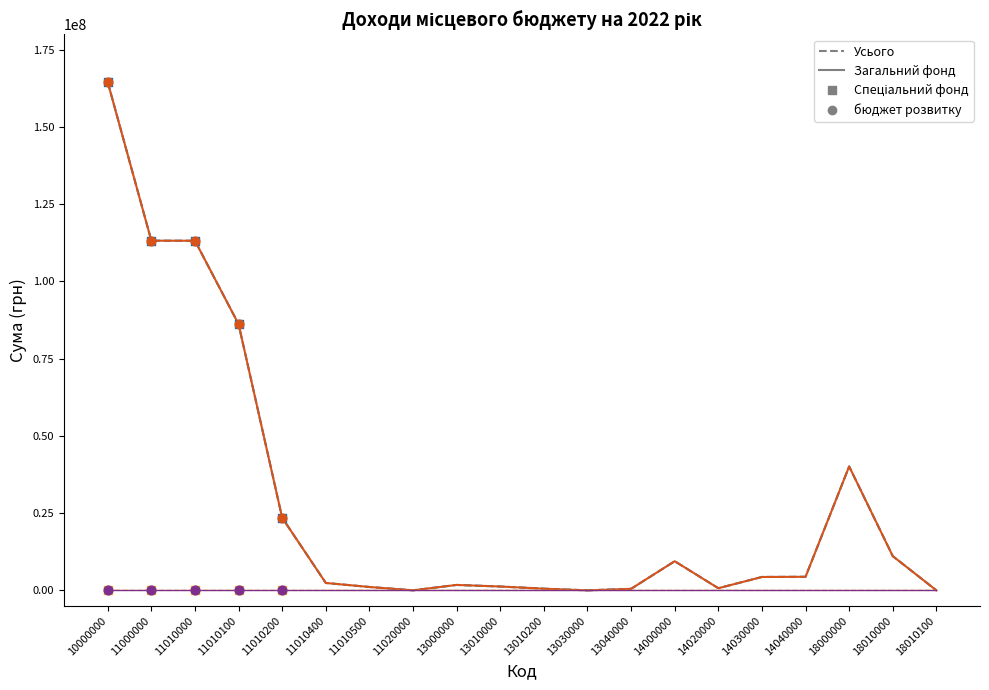

At which category is the sum across all series the highest?

10000000